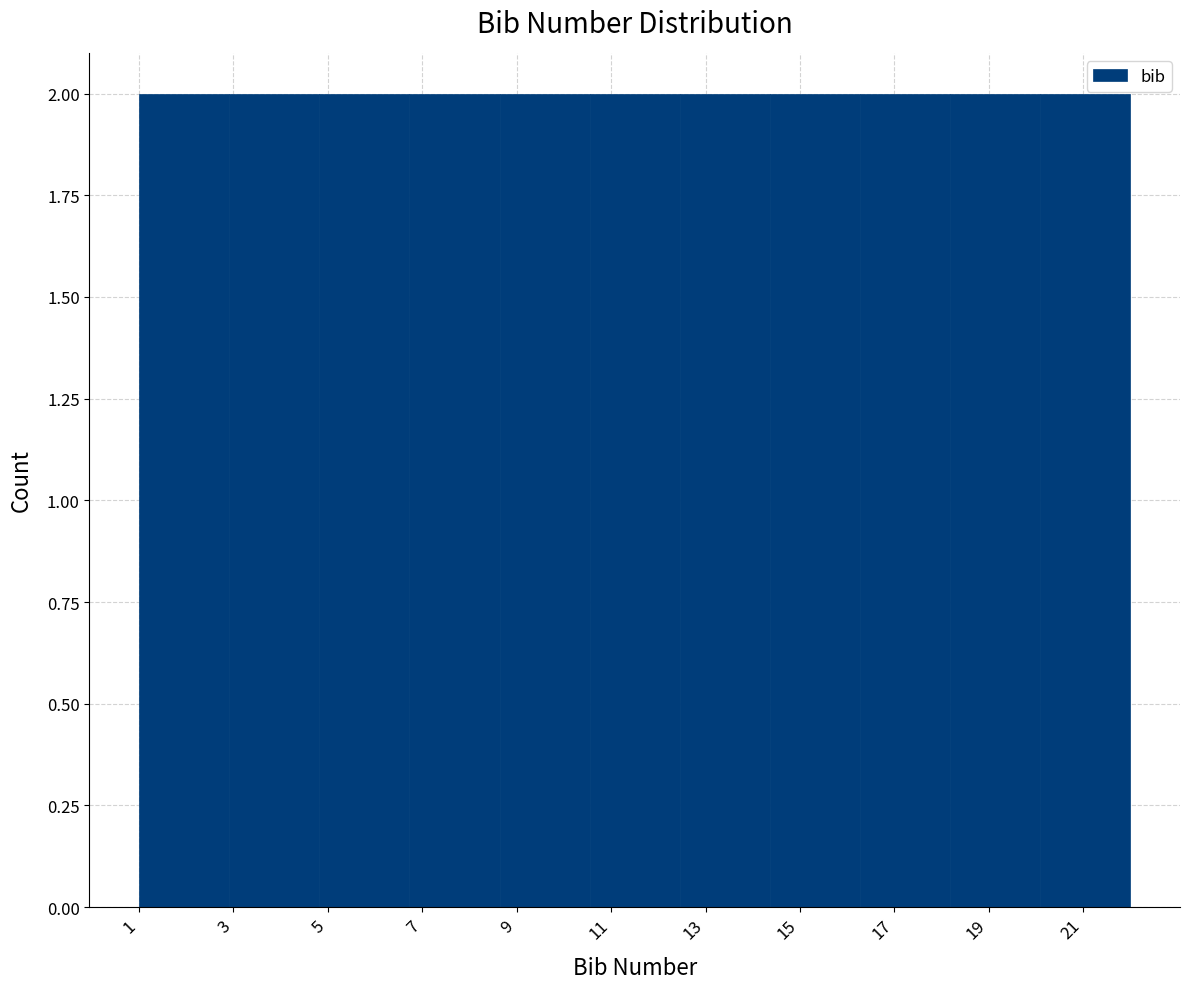

Reading left to right, list every bar in this chart as the range it spans on the x-axis followed by its height. Neither the bar edges nor the heights are printed on the chart, so give them approximately, as read against the axes.

1.0 to 3.0: 2
3.0 to 4.8: 2
4.8 to 6.8: 2
6.8 to 8.6: 2
8.6 to 10.6: 2
10.6 to 12.4: 2
12.4 to 14.4: 2
14.4 to 16.2: 2
16.2 to 18.2: 2
18.2 to 20.0: 2
20.0 to 22.0: 2